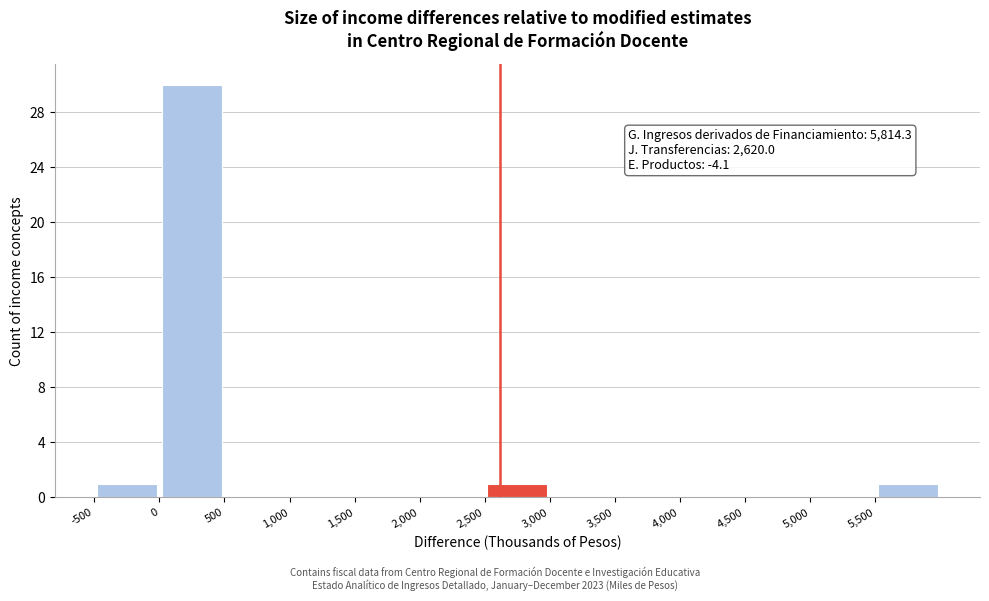

Which range on the x-axis has the tallest bar?

0 to 500